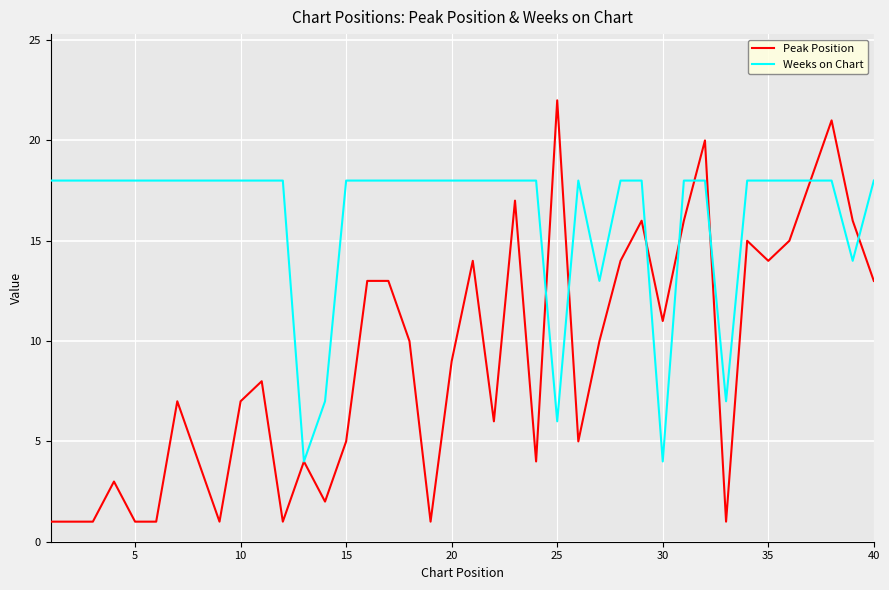

What is the greatest value displayed?

22